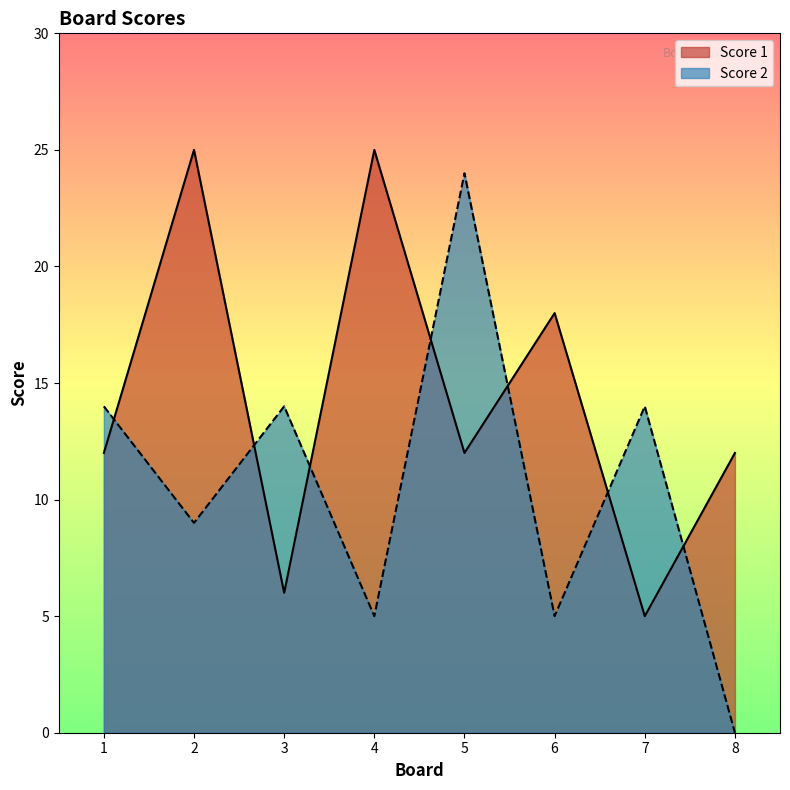

Reading left to right, what are all the values shown in this chart?

Score 1: 12	25	6	25	12	18	5	12
Score 2: 14	9	14	5	24	5	14	0